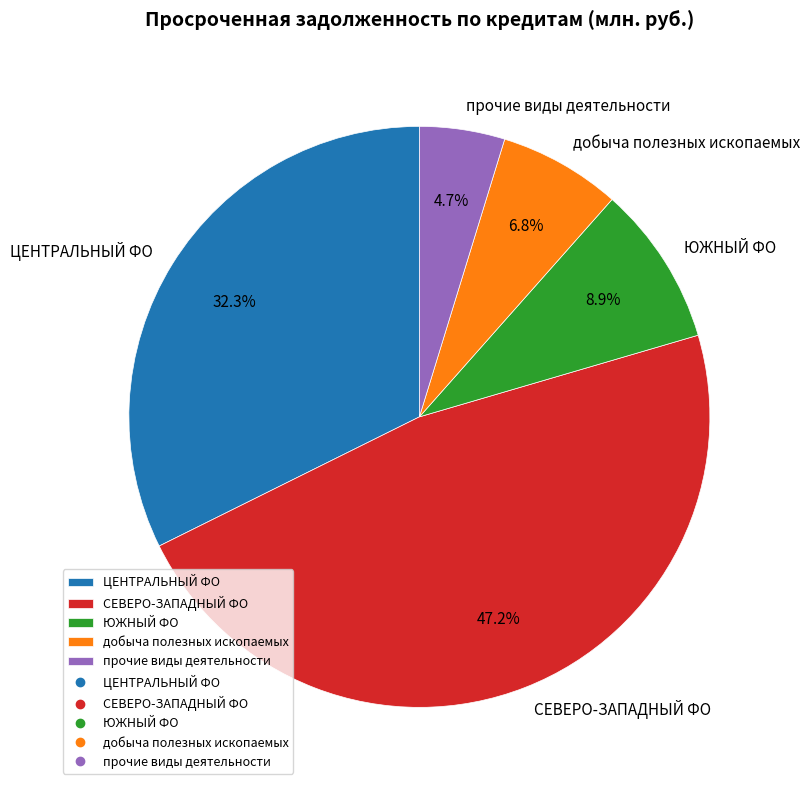

Approximately how many times larger is the value at ЮЖНЫЙ ФО compared to добыча полезных ископаемых?

1.3